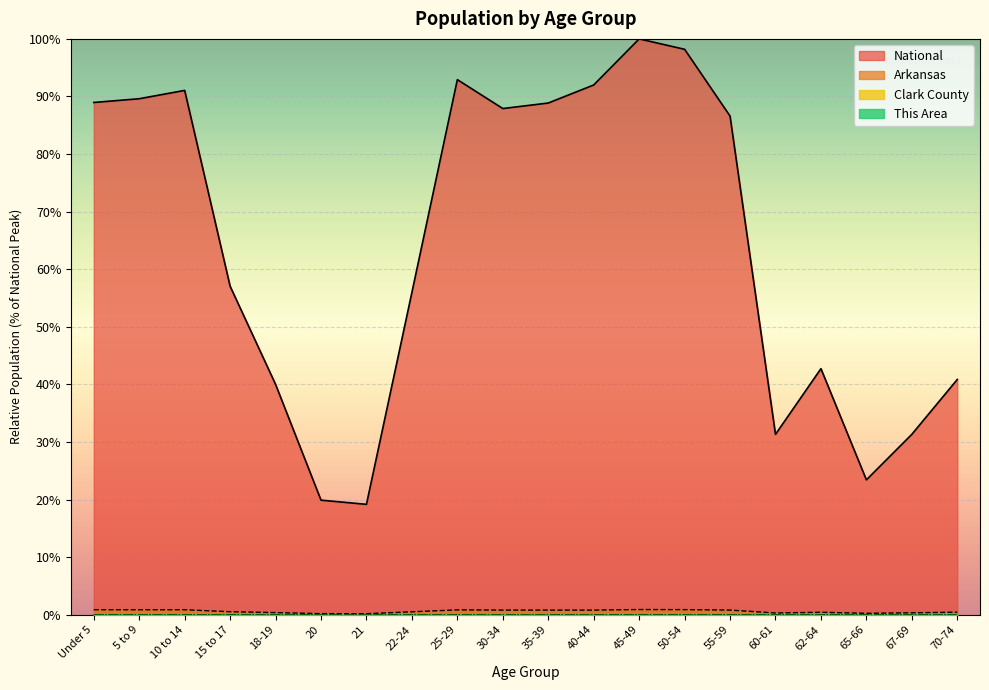

Reading left to right, extract all data points from this chart.

This Area: 0.0	0.0	0.0	0.0	0.0	0.0	0.0	0.0	0.0	0.0	0.0	0.0	0.0	0.0	0.0	0.0	0.0	0.0	0.0	0.0
Clark County: 0.0	0.0	0.0	0.0	0.0	0.0	0.0	0.0	0.0	0.0	0.0	0.0	0.0	0.0	0.0	0.0	0.0	0.0	0.0	0.0
Arkansas: 0.9	0.9	0.9	0.5	0.4	0.2	0.2	0.5	0.8	0.8	0.8	0.8	0.9	0.9	0.8	0.3	0.4	0.2	0.3	0.4
National: 89.0	89.6	91.1	57.0	40.0	19.9	19.2	56.0	92.9	87.9	88.9	92.0	100.0	98.2	86.6	31.3	42.7	23.4	31.3	40.9